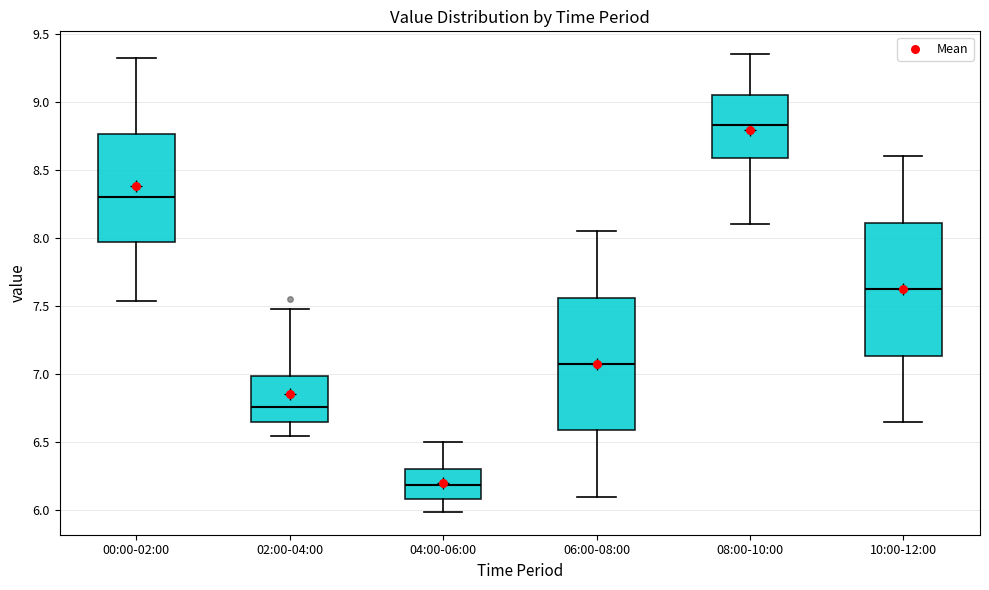

Which box's median line is the lowest?

04:00-06:00